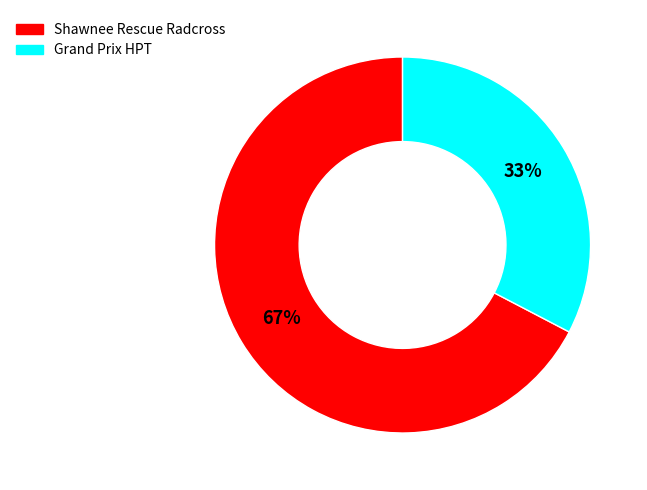

Which slice represents more than half of the pie?

Shawnee Rescue Radcross